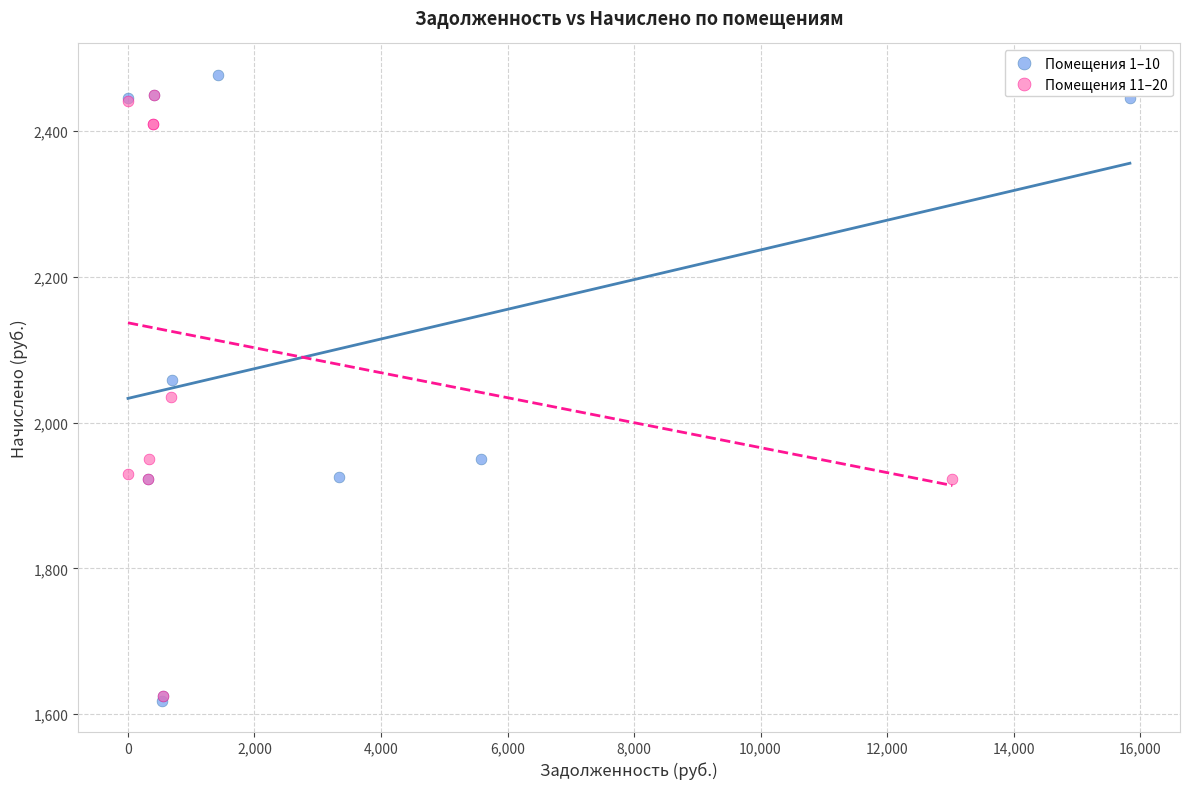

What are all the series names shown in the legend?

Помещения 1–10, Помещения 11–20